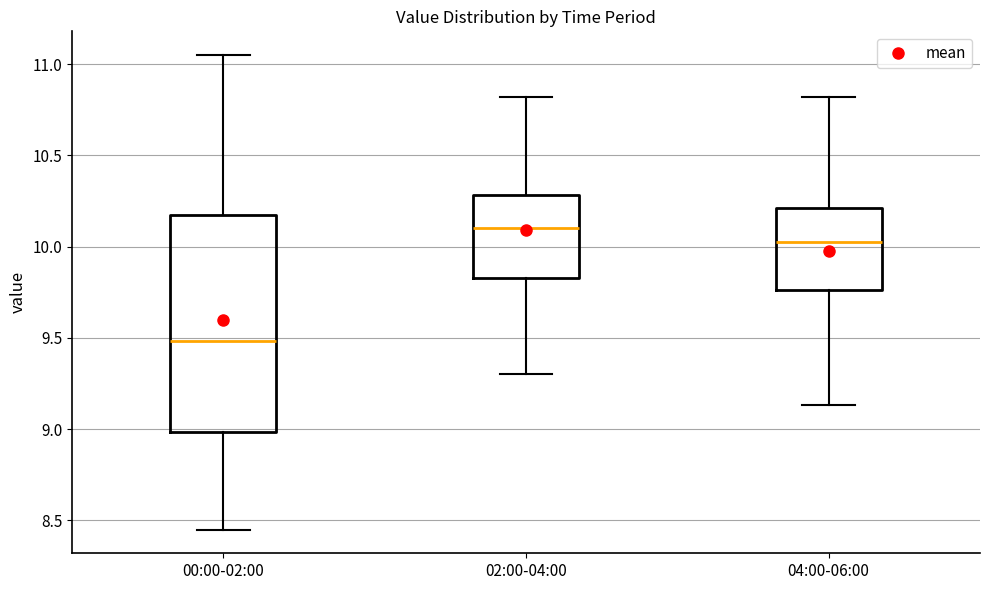

Which box is the tallest, from its lower edge to its upper edge?

00:00-02:00